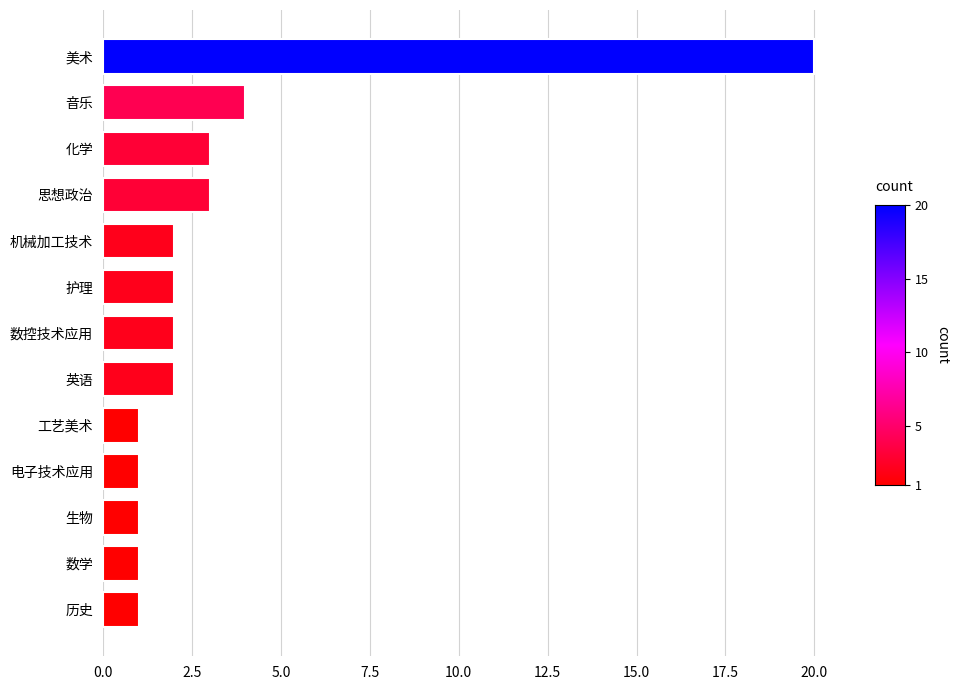

What is the sum of the values at 音乐 and 美术?

24